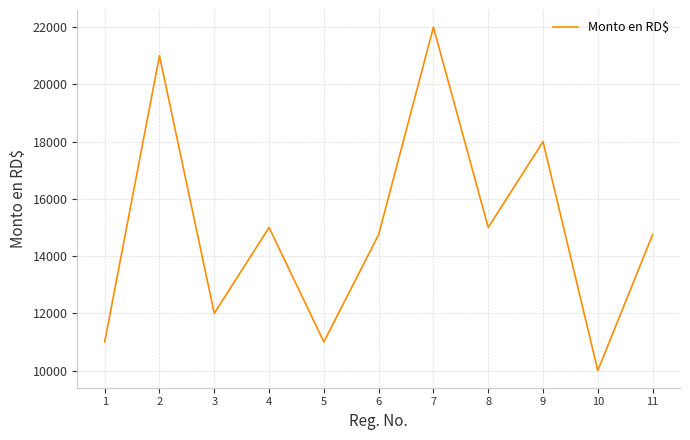

Count the number of data series in this chart.

1